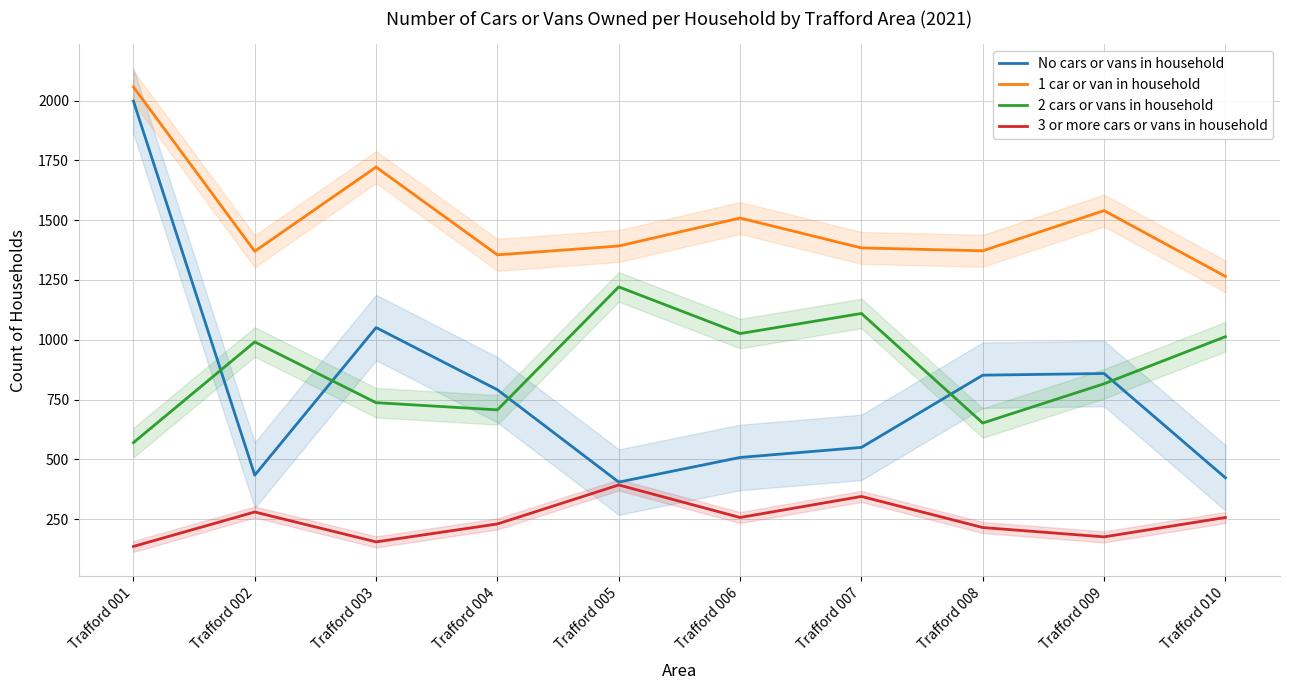

Which has a higher value, Trafford 009 or Trafford 007?

Trafford 009